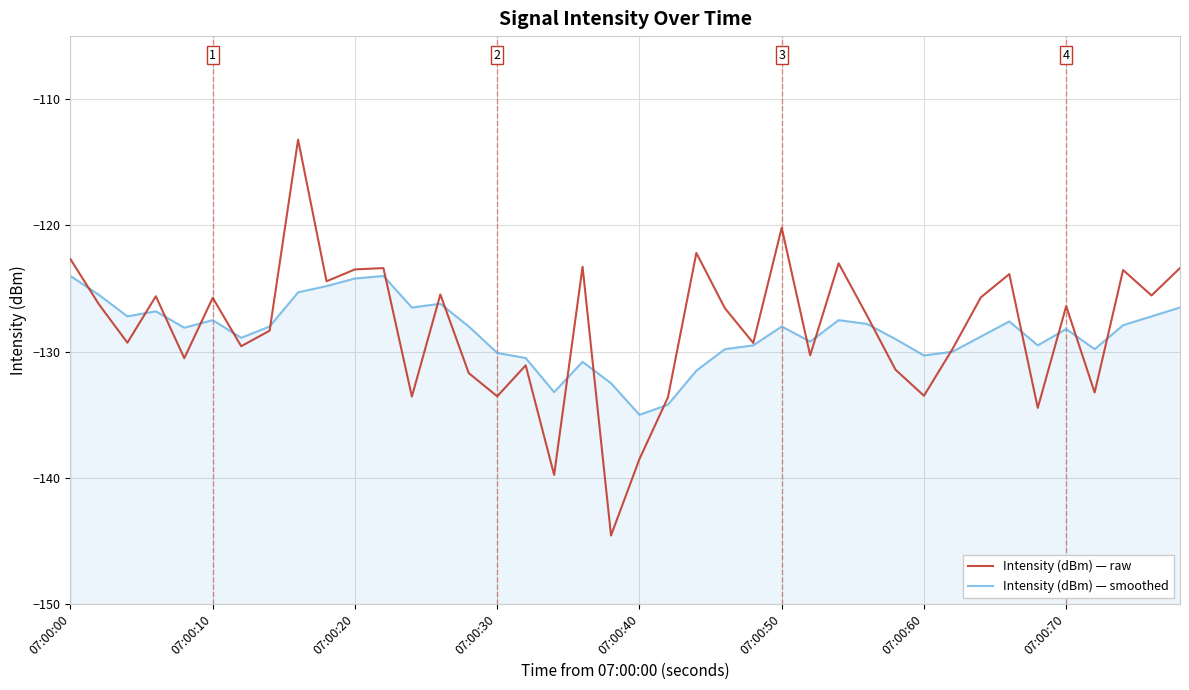

After their last crossing, which series has the higher values: Intensity (dBm) — smoothed or Intensity (dBm) — raw?

Intensity (dBm) — raw